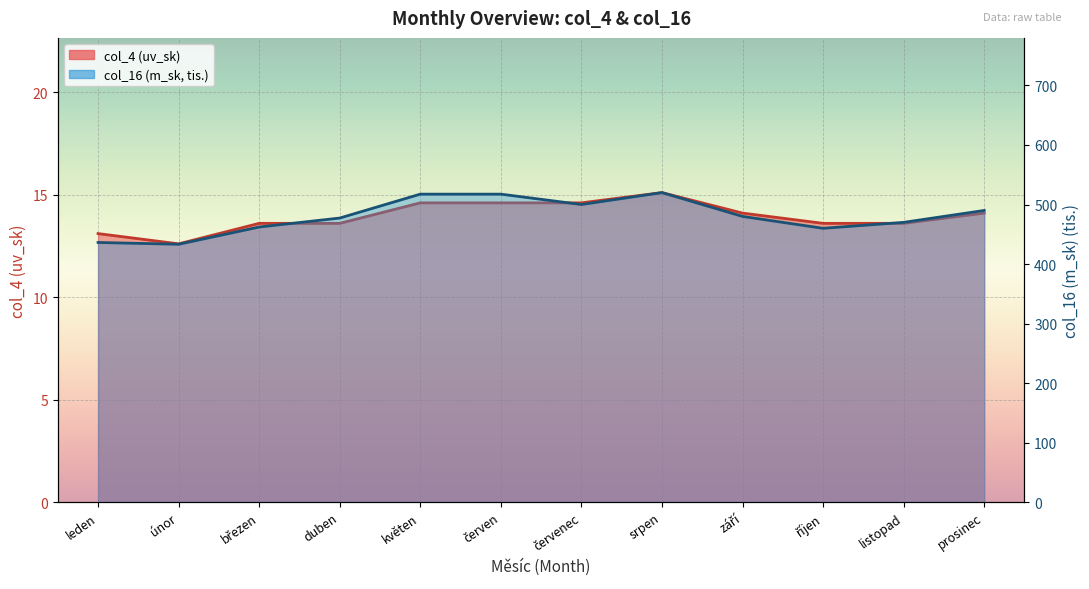

How many values in the col_16 (m_sk value k) series exceed 480?

5